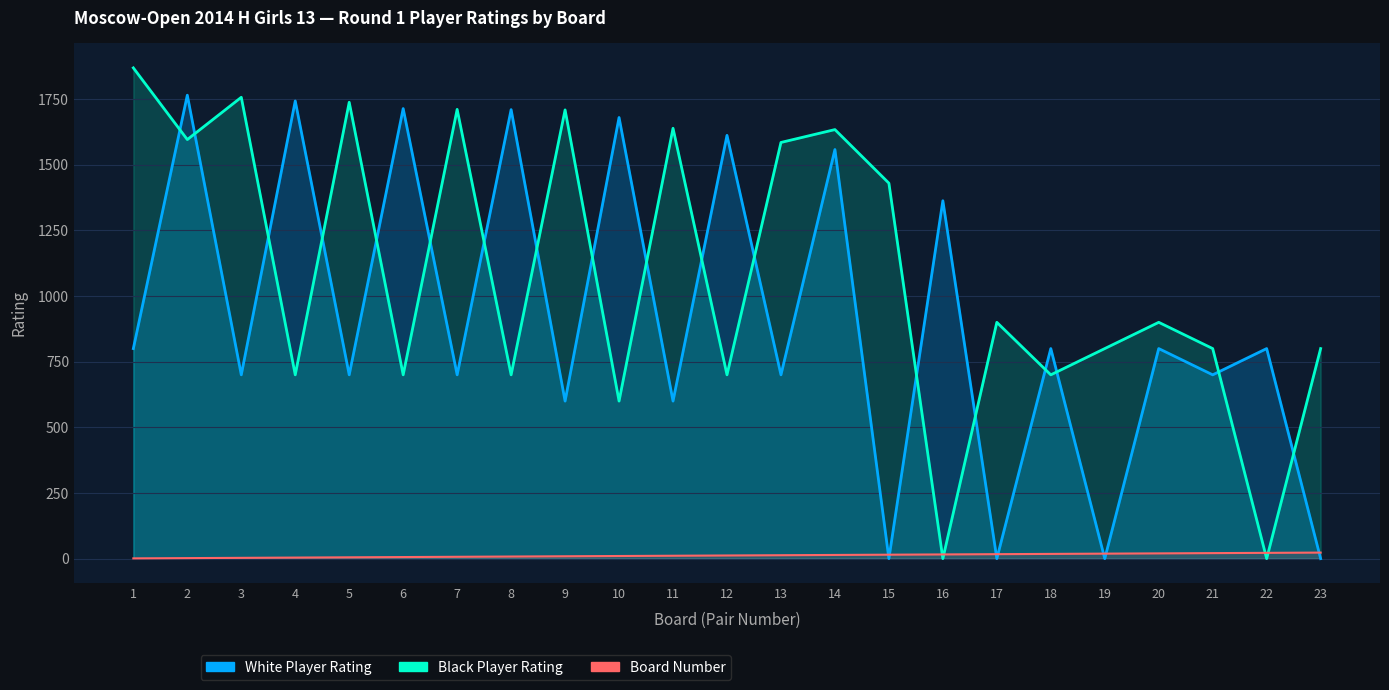

The White Player Rating series shows 700 at 21. True or false?

True